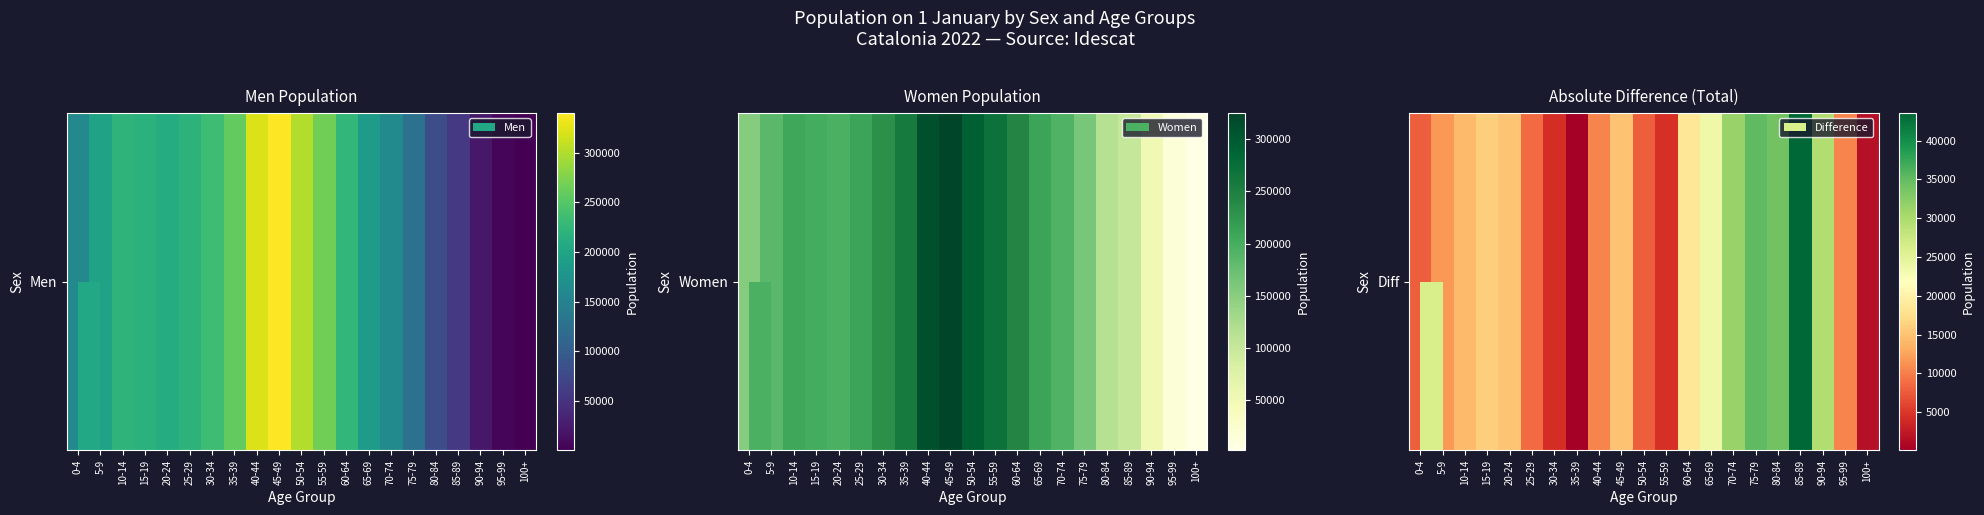

The value at 40-44 is 3455. True or false?

False